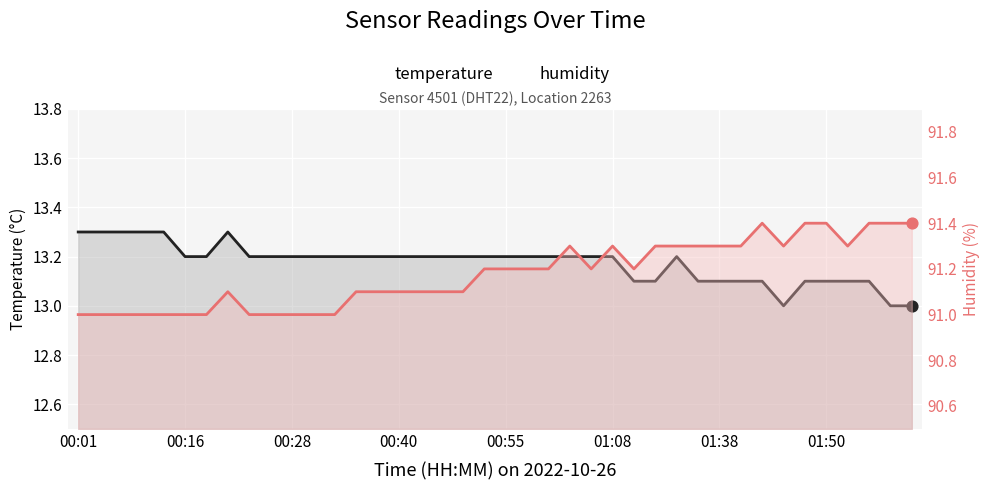

Which series reaches the maximum Y coordinate?

humidity